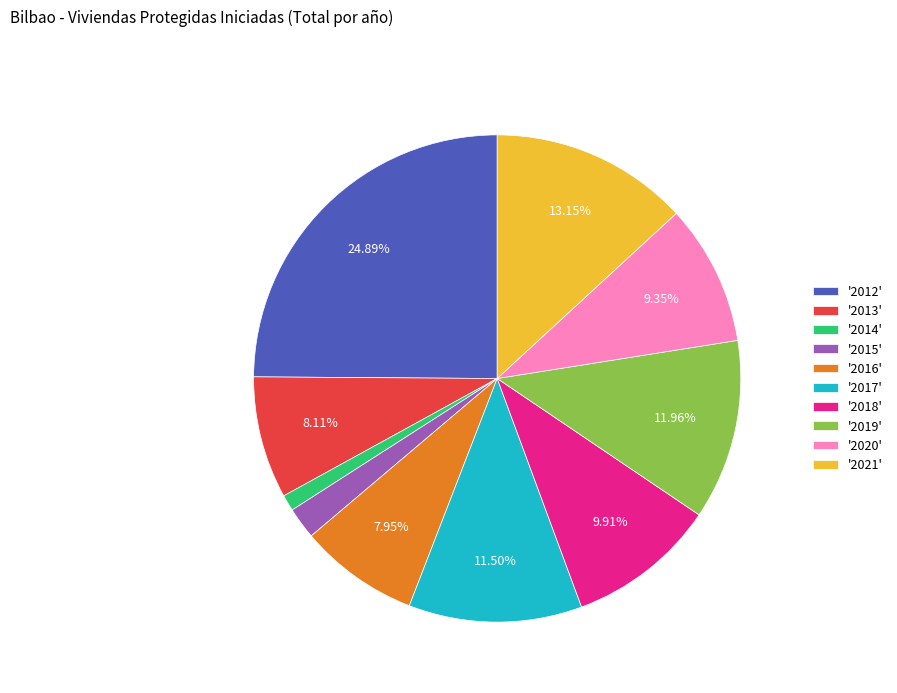

Does '2021' represent more than half of the total?

No